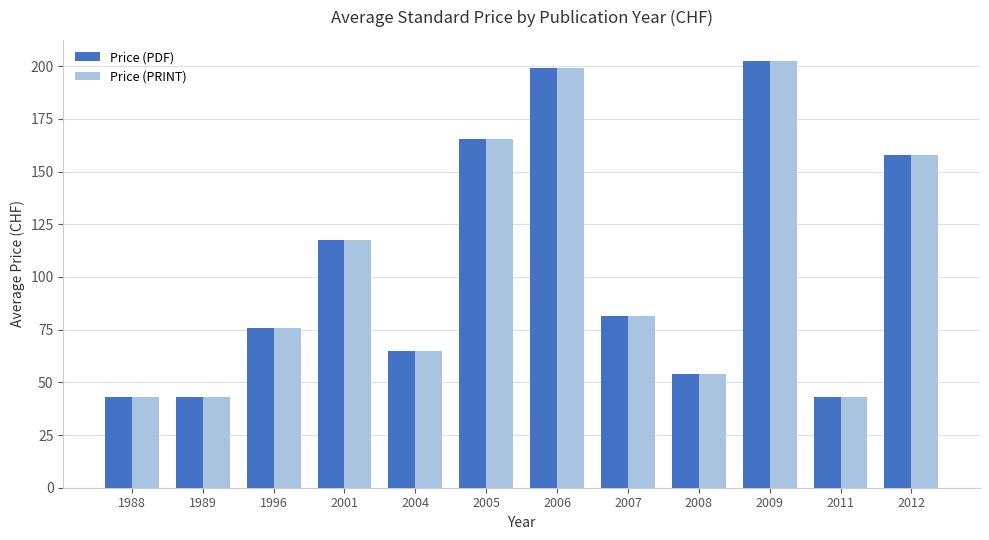

What value does the Price (PDF) series have at 2009?

202.3